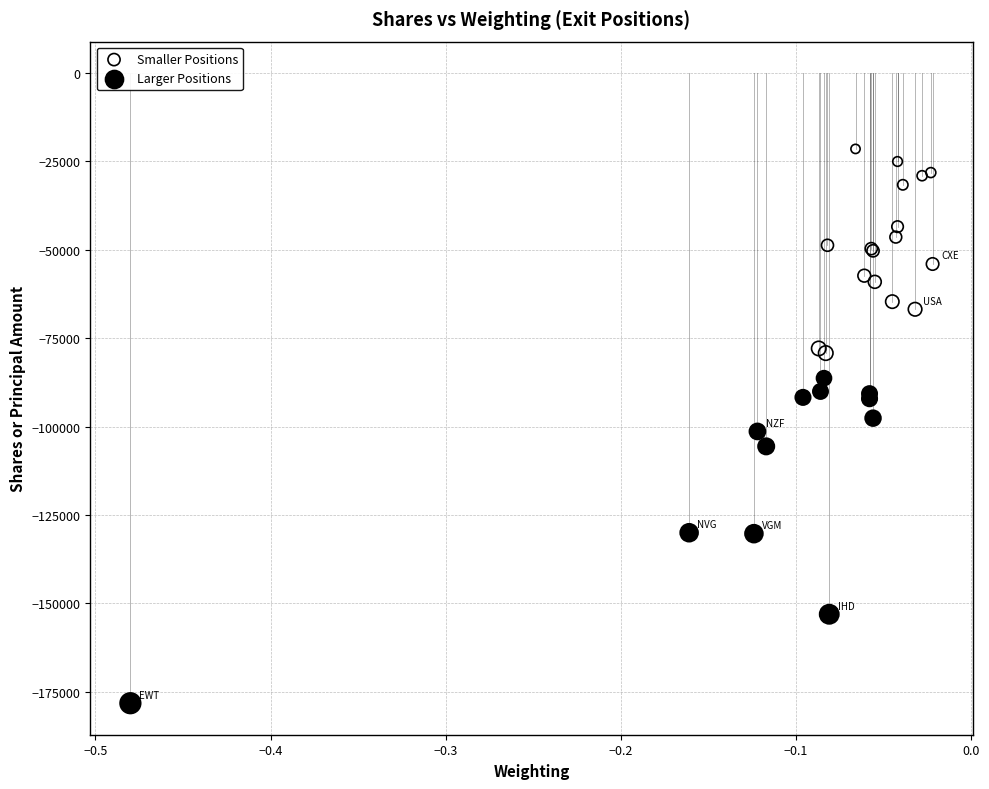

Which series contains the highest Y value?

Smaller Positions